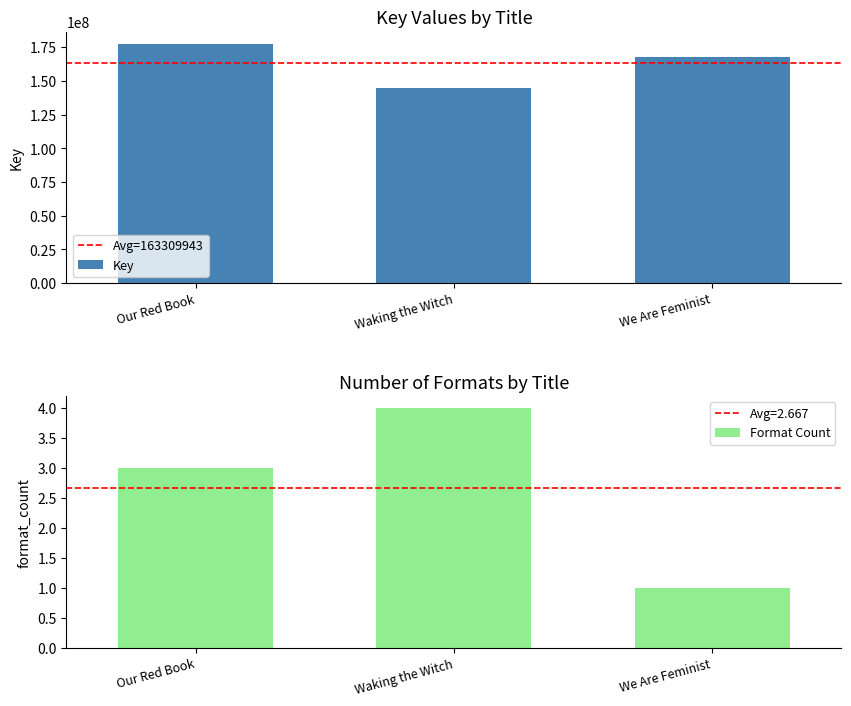

What is the greatest value displayed?

177705097